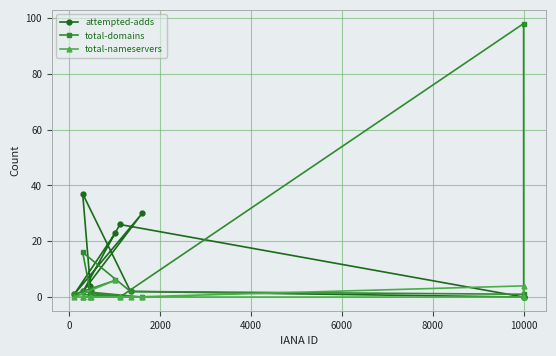

What are all the series names shown in the legend?

attempted-adds, total-domains, total-nameservers